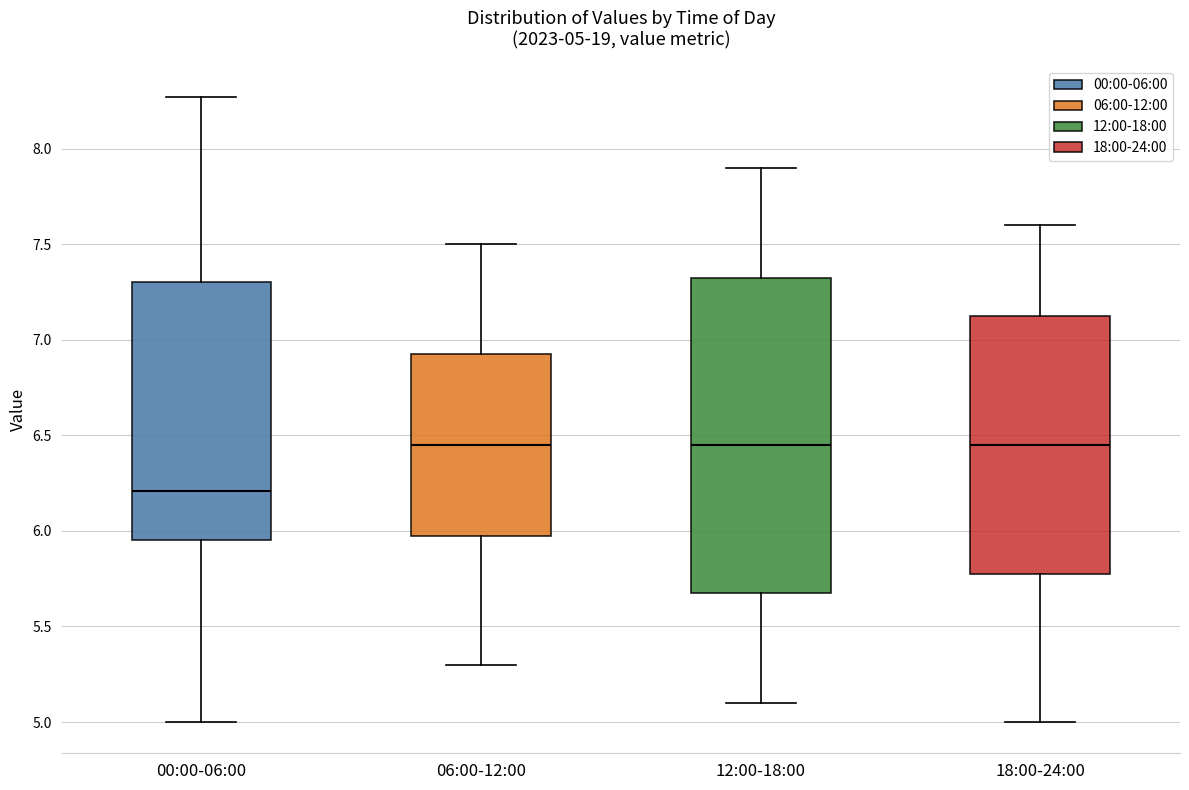

Which box is the tallest, from its lower edge to its upper edge?

12:00-18:00